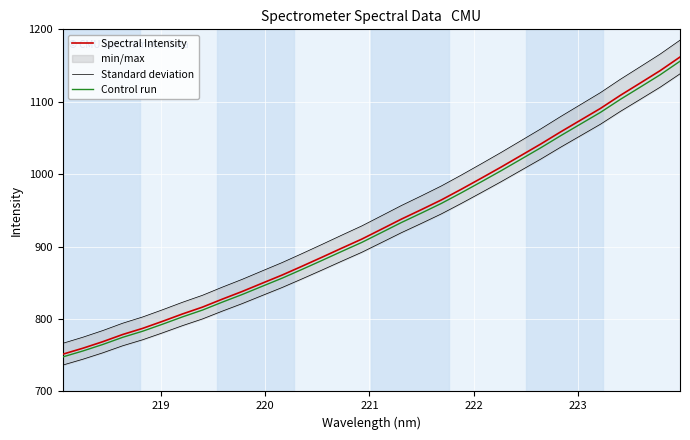

What is the highest value of the Spectral Intensity series?

1161.8